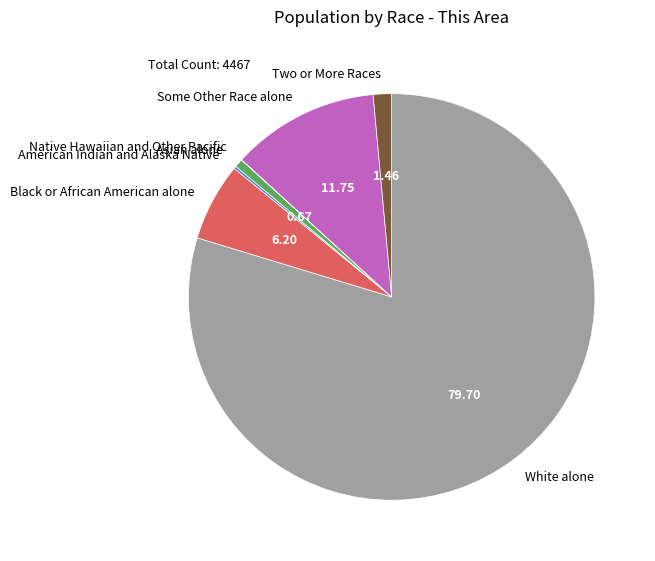

Which has a higher value, Some Other Race alone or Two or More Races?

Some Other Race alone